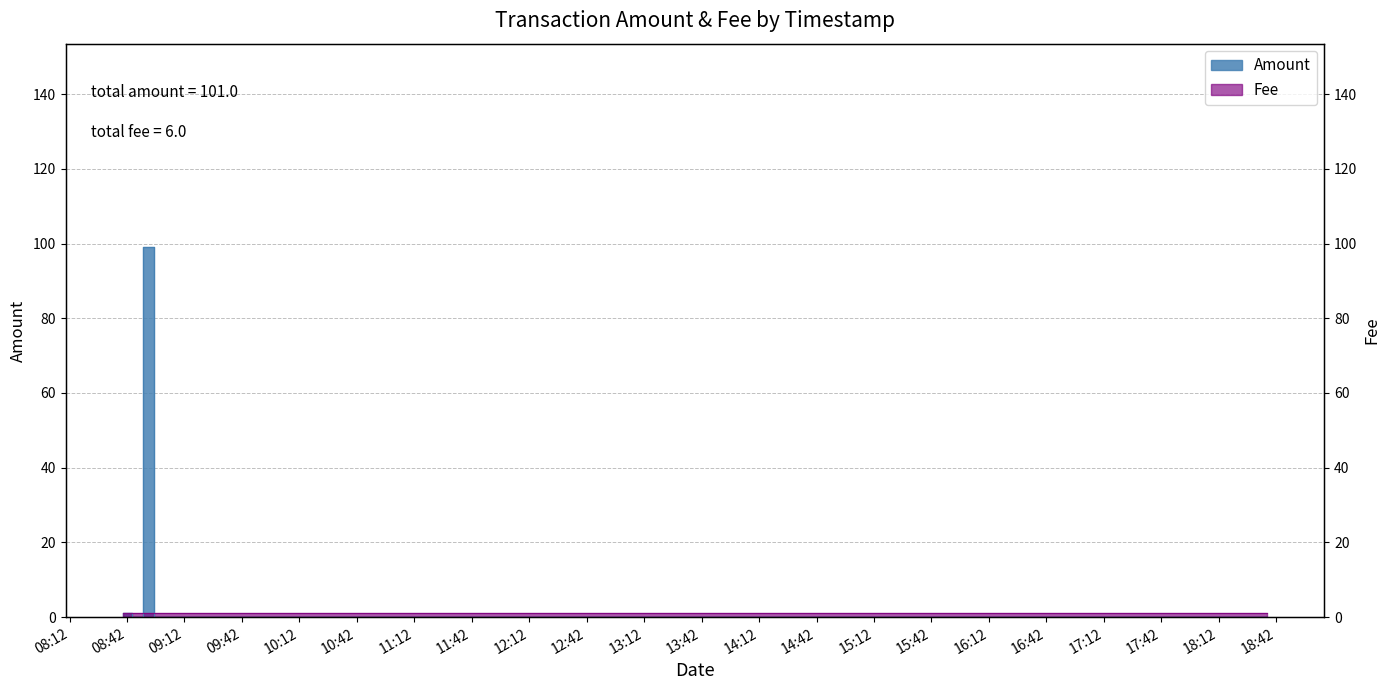

How many data points are less than 1?

3